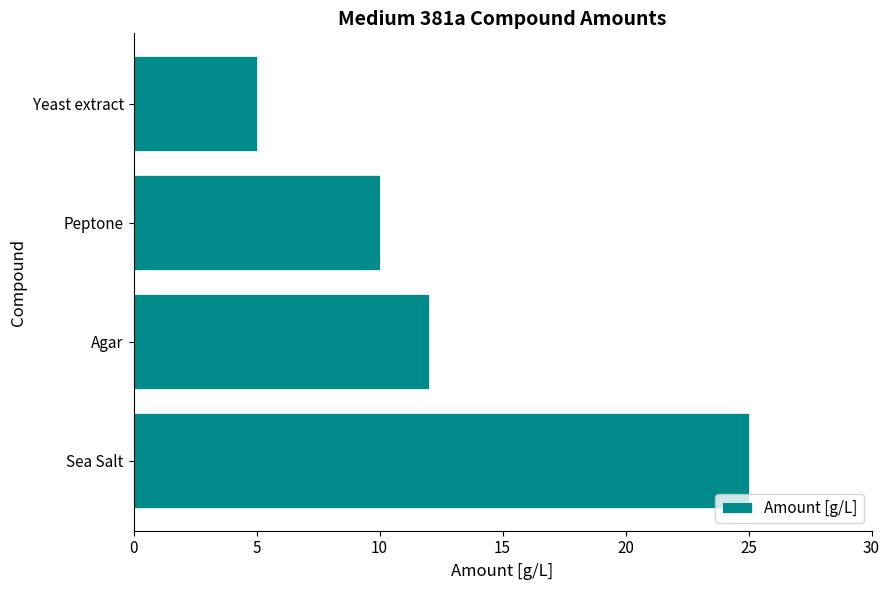

List the labels in order of value, largest first.

Sea Salt, Agar, Peptone, Yeast extract